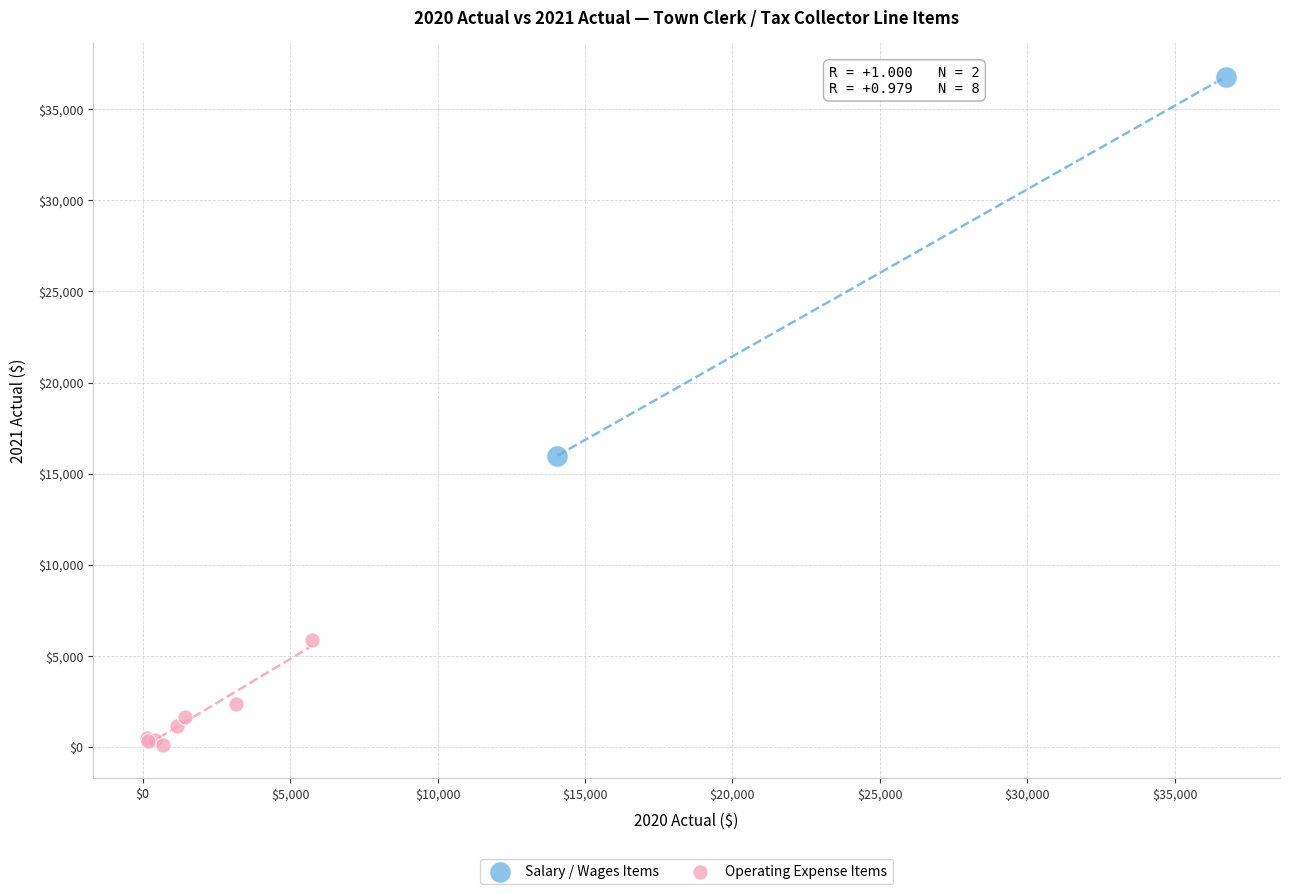

Which series has the largest Y range (max minus min)?

Salary / Wages Items